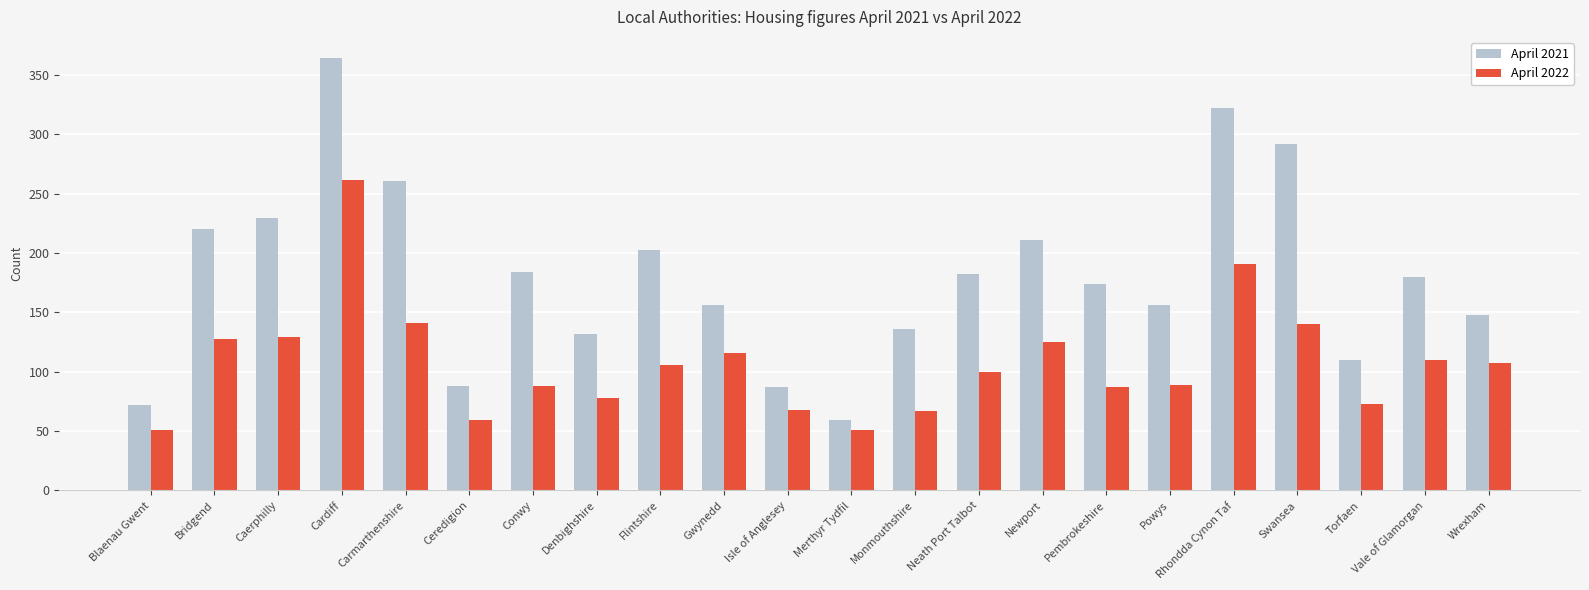

At how many categories does at least one series exceed 209?

7